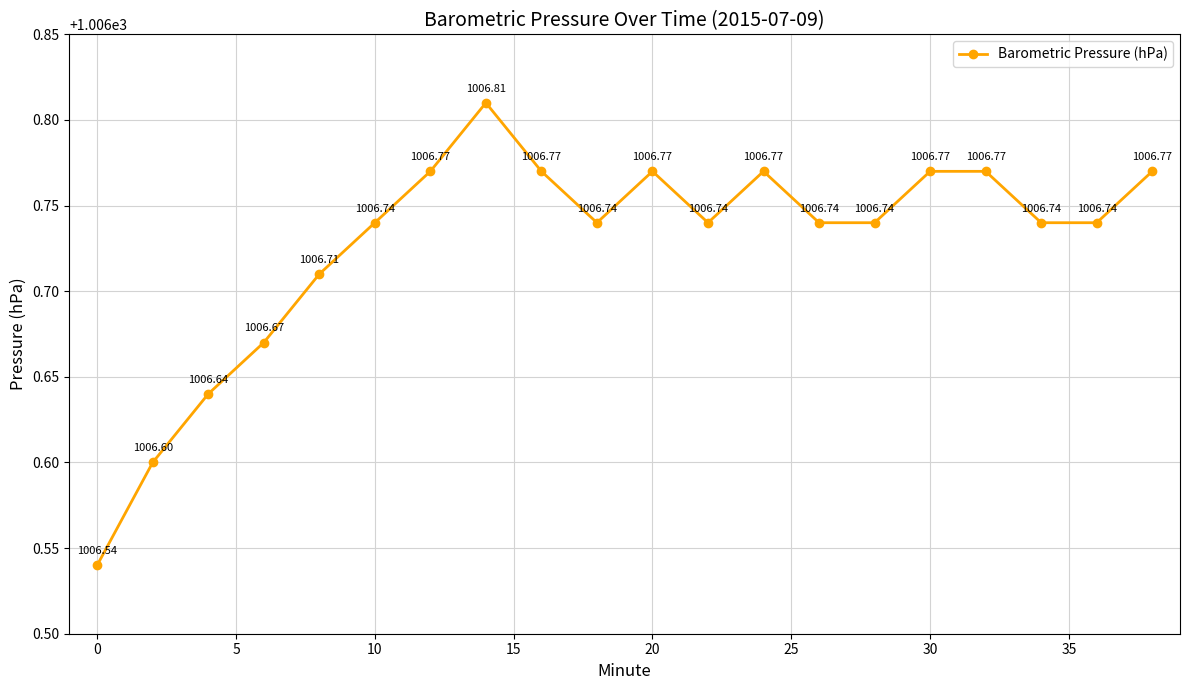

What is the difference between the maximum and minimum values?

0.3